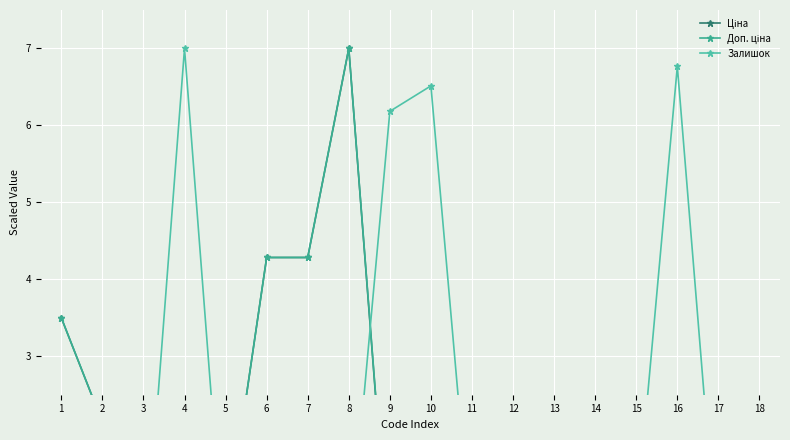

What are all the series names shown in the legend?

Ціна, Доп. ціна, Залишок